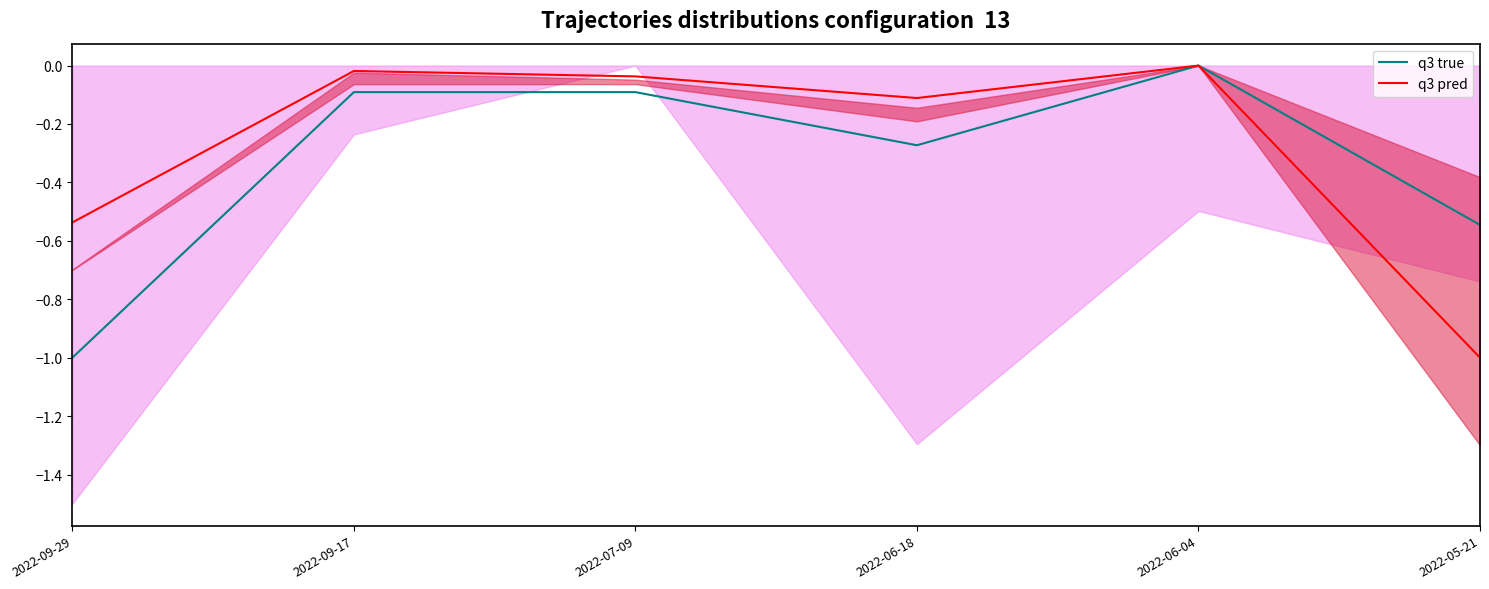

True or false: q3 pred and q3 true intersect in this chart.

False